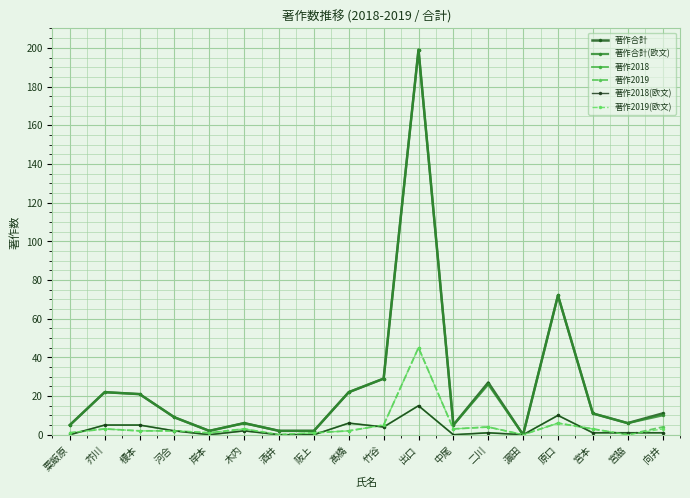

Does the chart have visible grid lines?

Yes